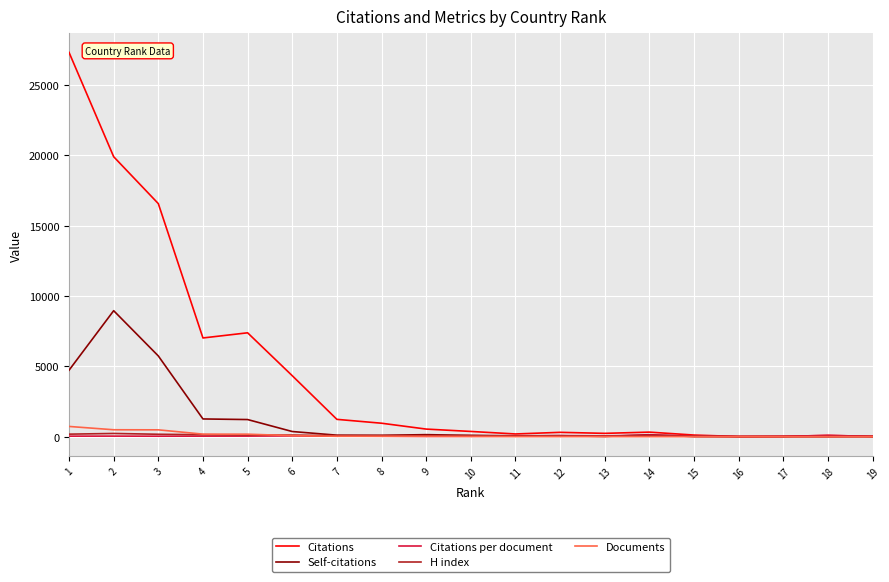

At which category does Citations reach its first local peak?

5